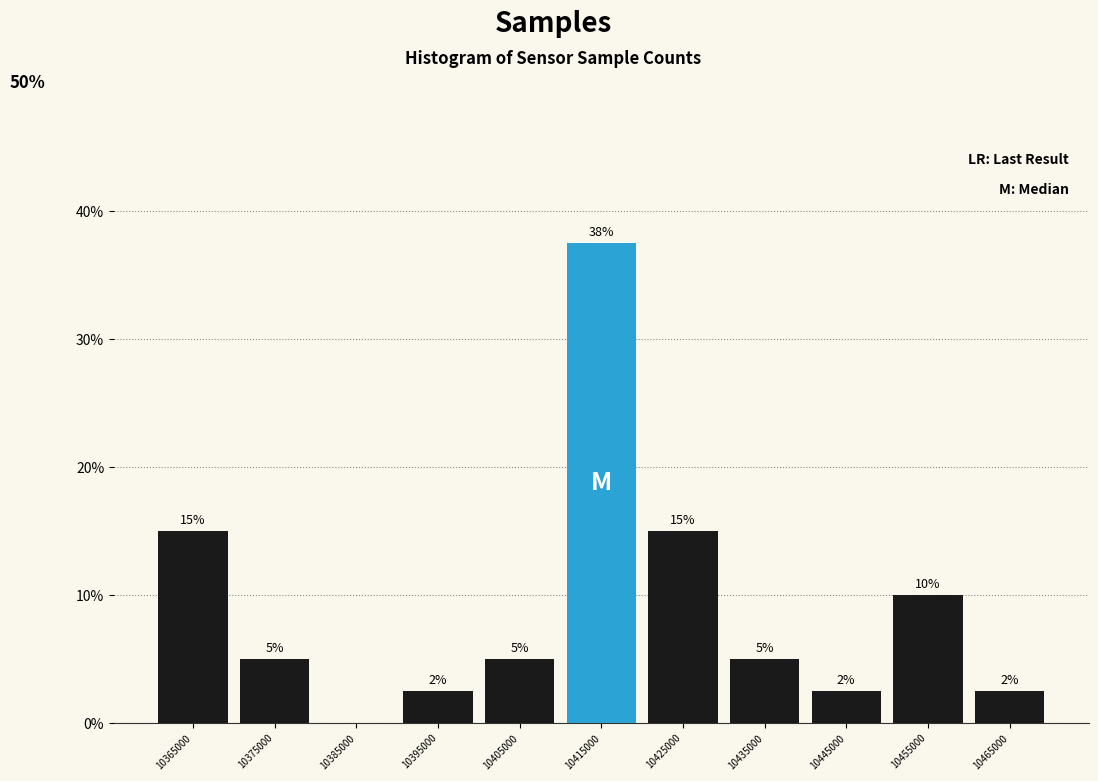

Over which range of the x-axis is the bar tallest?

10410000 to 10420000